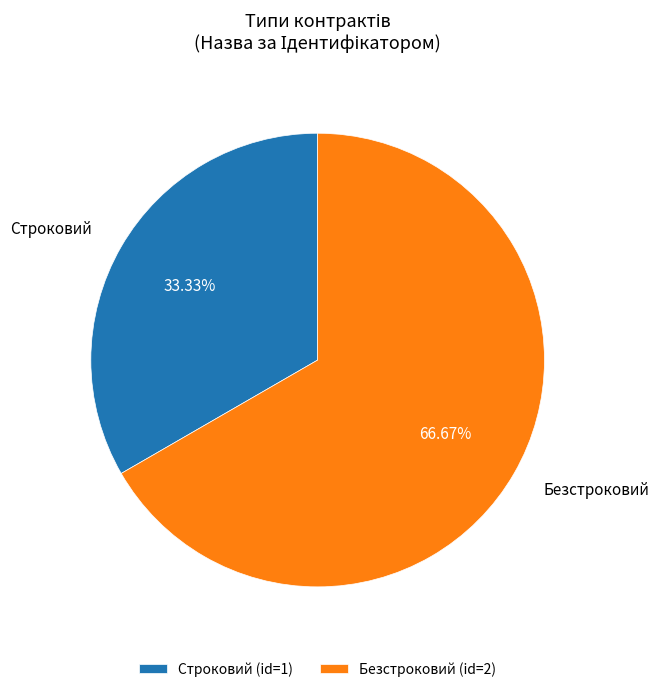

True or false: Строковий accounts for 42% of the total.

False